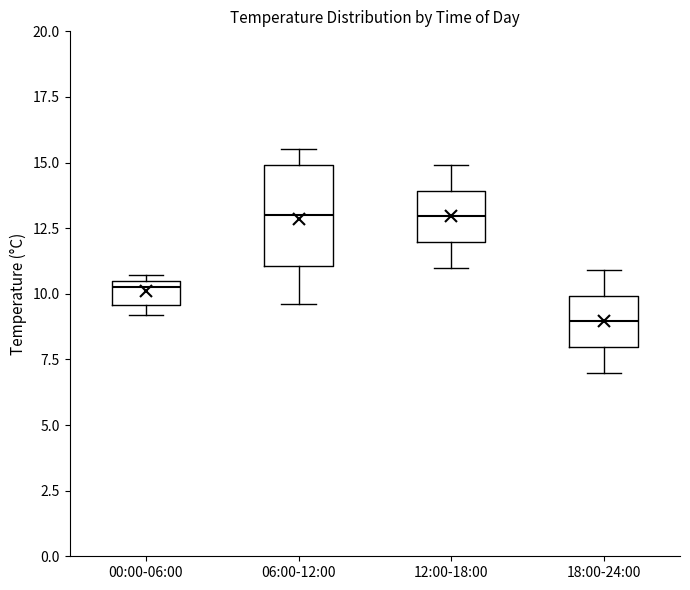

Reading left to right, read every box against the y-axis: the position of its median line, the range the box covers, and the ends of its whiskers. The values are not printed on the chart, so give them approximately, as read against the axis.

00:00-06:00: median 10.5 (just below the box's upper edge), box 9.5 to 10.5, whiskers 9.0 to 10.5 (just above the box's upper edge)
06:00-12:00: median 13.0, box 11.0 to 15.0, whiskers 9.5 to 15.5
12:00-18:00: median 13.0, box 12.0 to 14.0, whiskers 11.0 to 15.0
18:00-24:00: median 9.0, box 8.0 to 10.0, whiskers 7.0 to 11.0